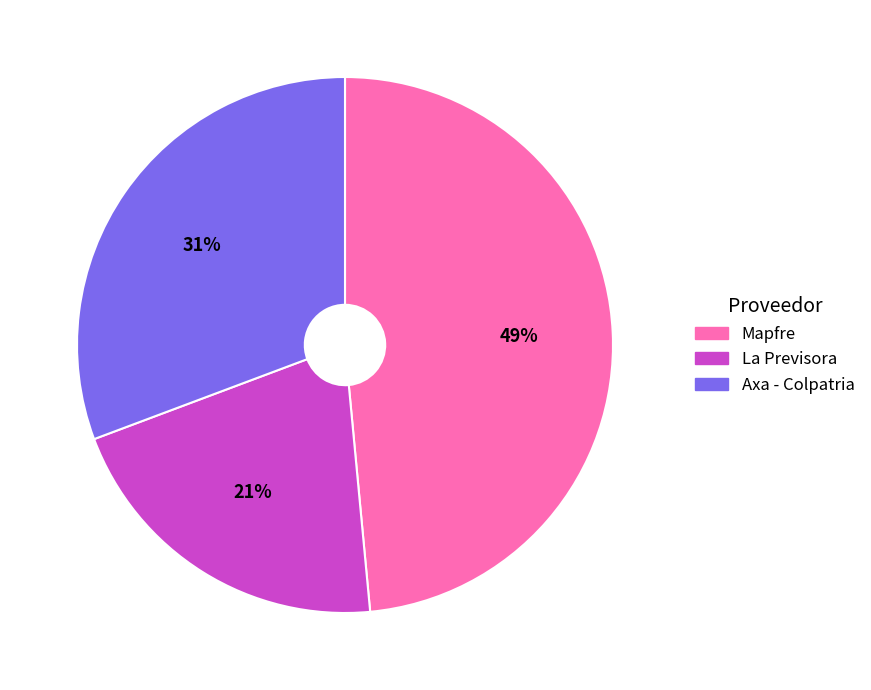

Does any single category account for the majority?

No